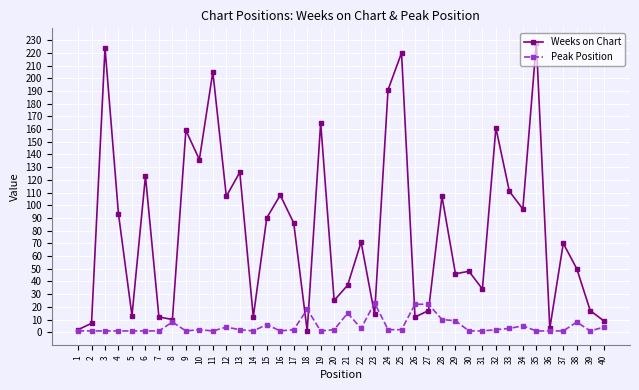

How many categories are shown in the chart?

40